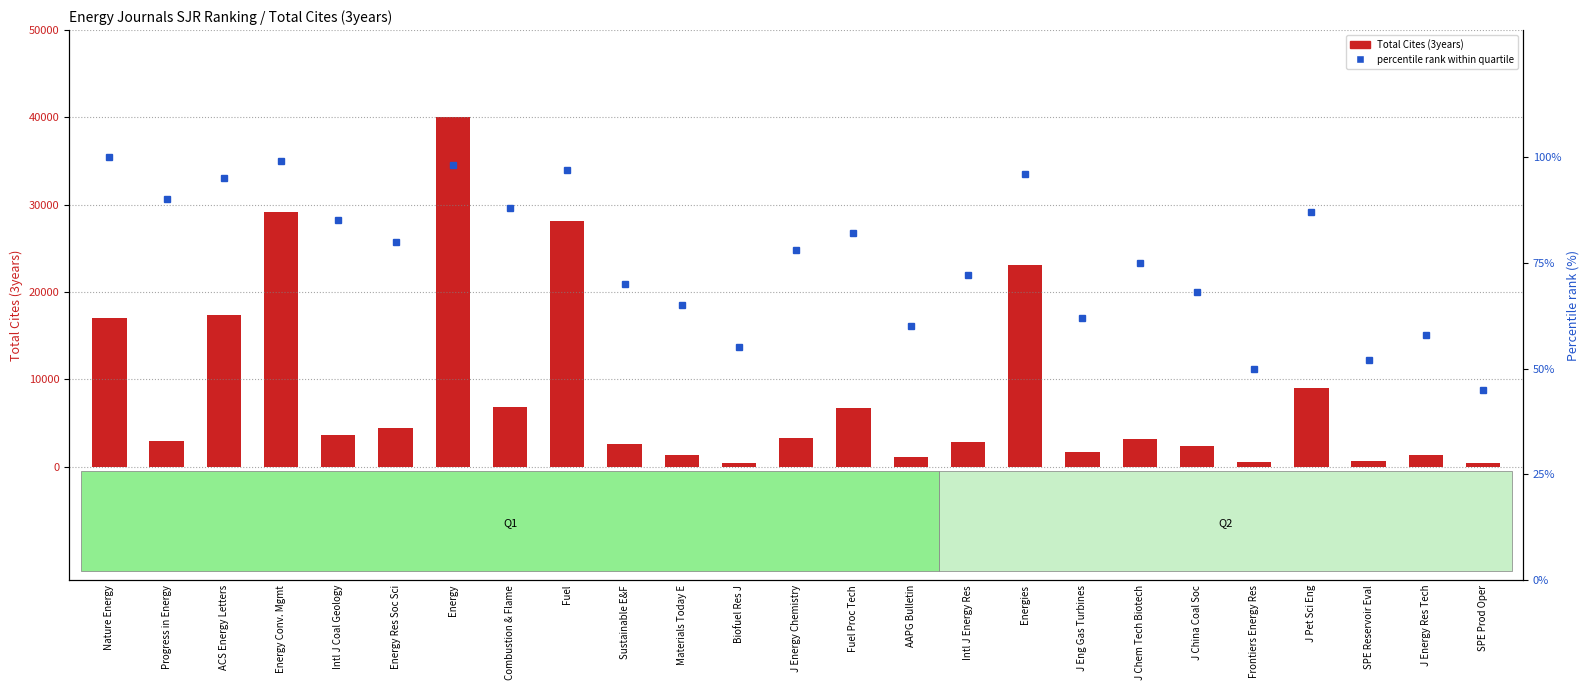

What is the average value of the Total Cites (3years) series?

8412